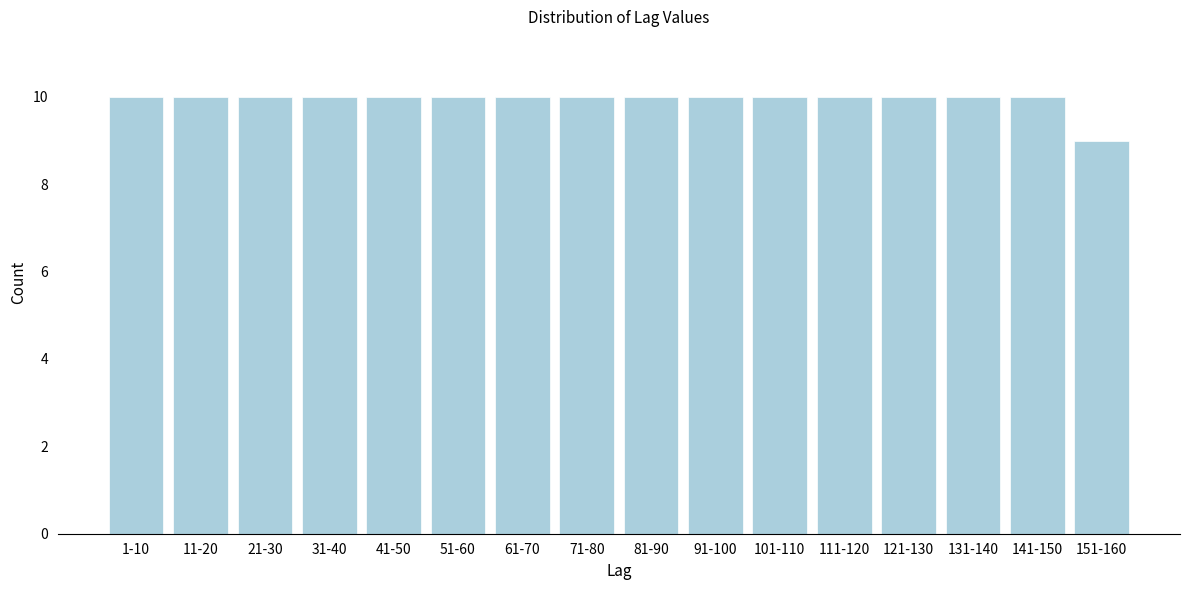

Reading left to right, list all the values displayed in this chart.

10	10	10	10	10	10	10	10	10	10	10	10	10	10	10	9